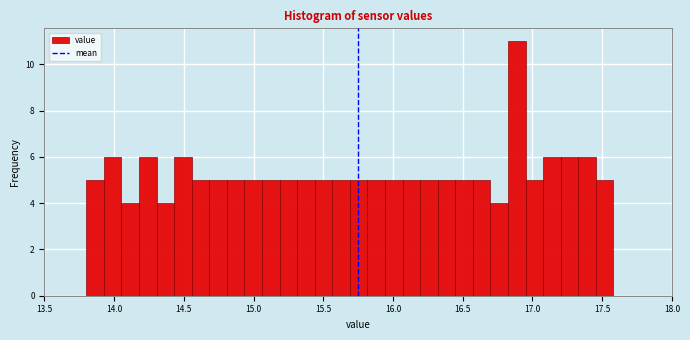

Read against the x-axis, roughly where is the centre of the tallest bar?

16.90